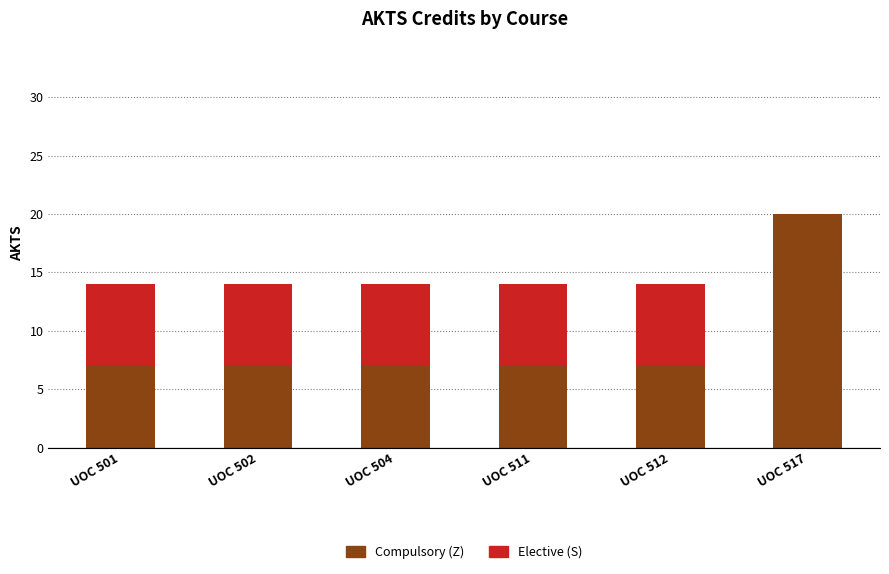

Which category has the highest value in the Compulsory (Z) series?

UOC 517